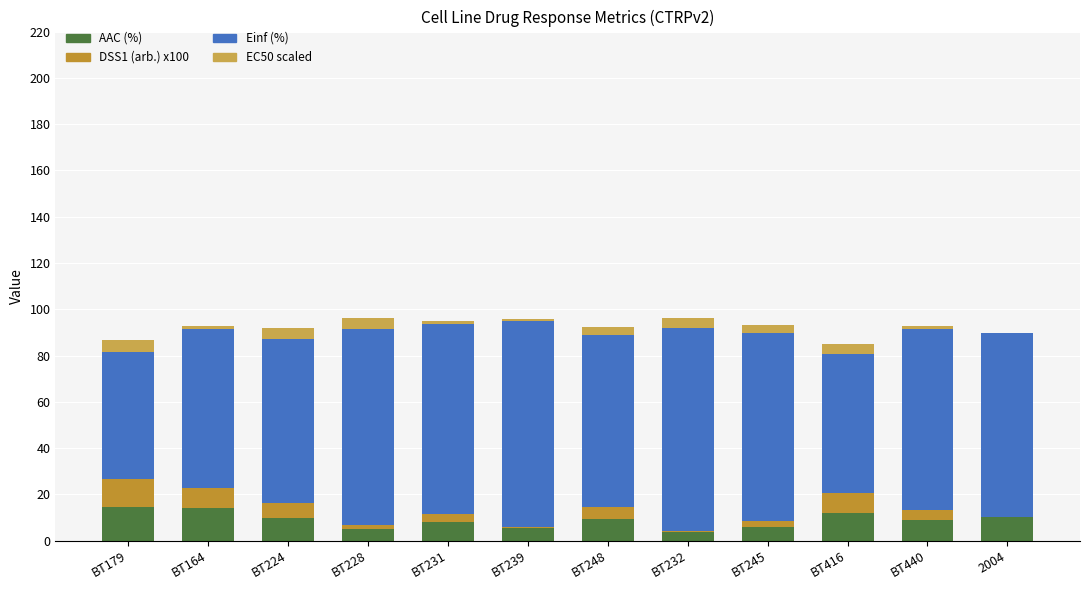

Are the bars grouped side by side (vs. stacked)?

No